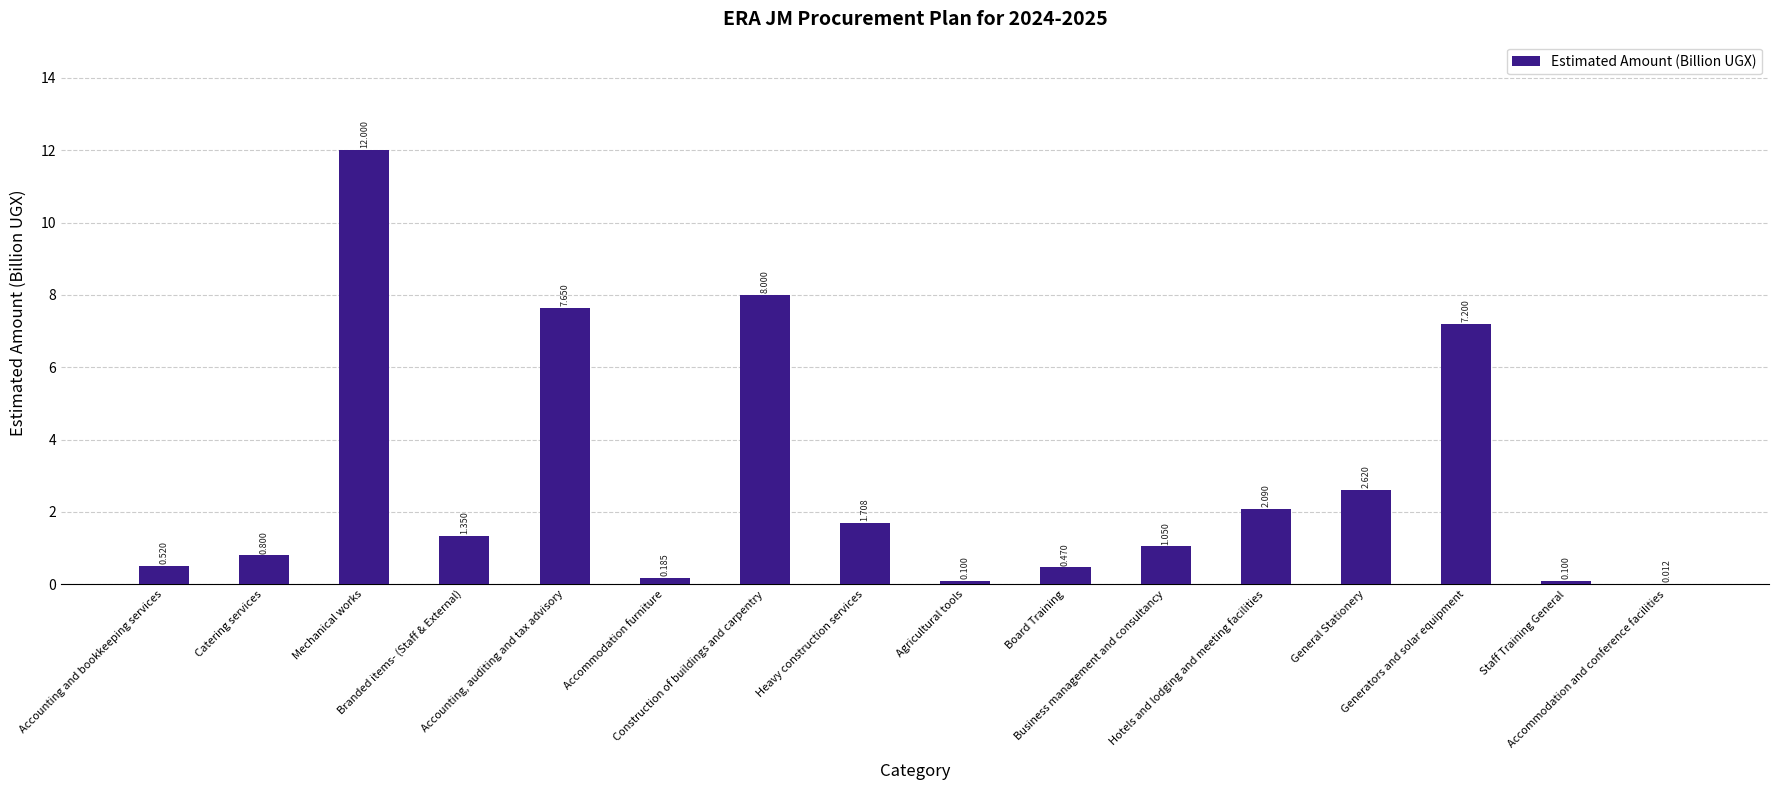

Which label corresponds to the smallest value in the chart?

Accommodation and conference facilities